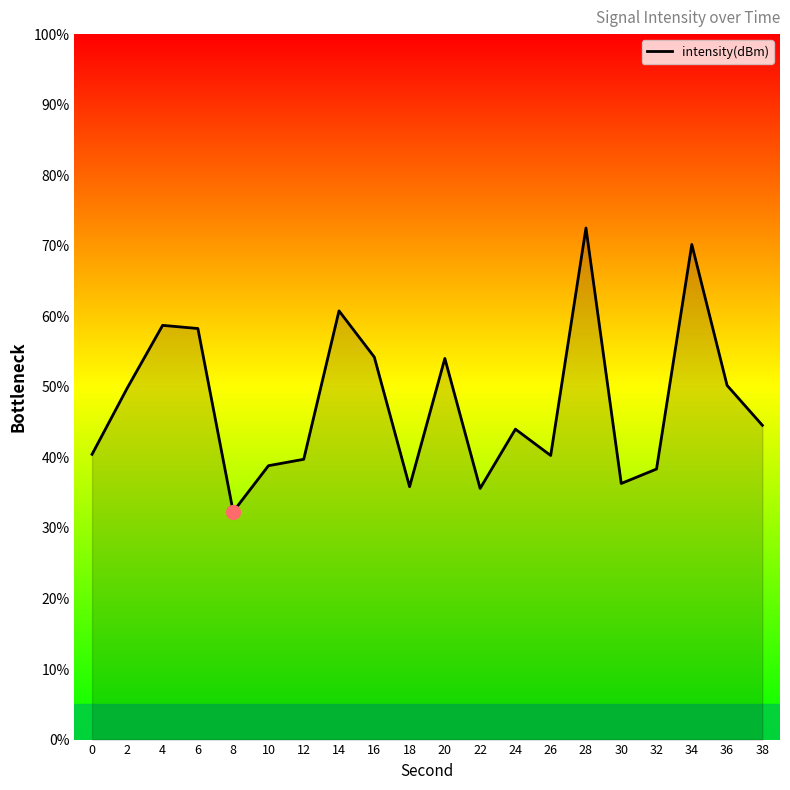

What is the difference between the maximum and minimum values?

40.2